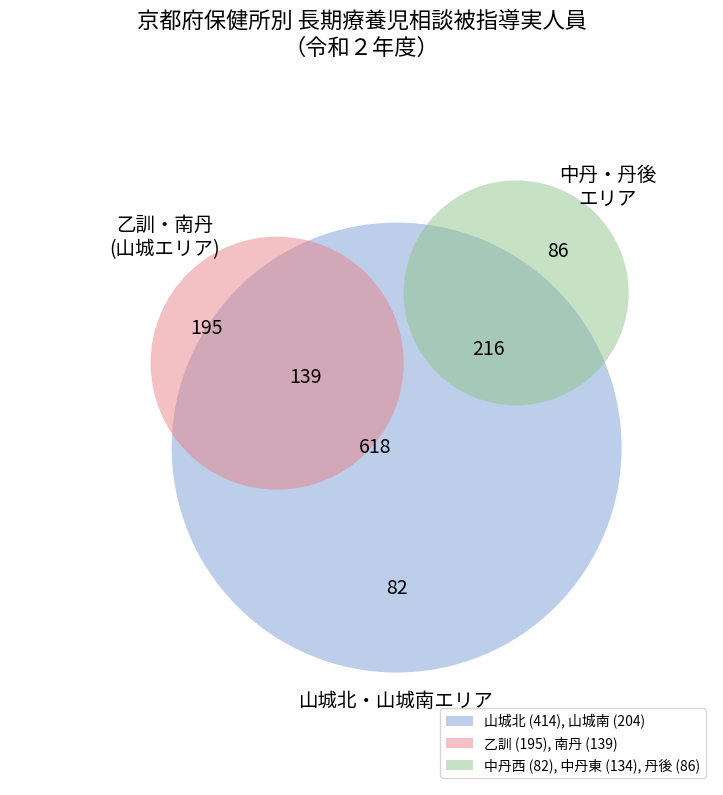

To the nearest percent, what is the average slice percentage?

14%